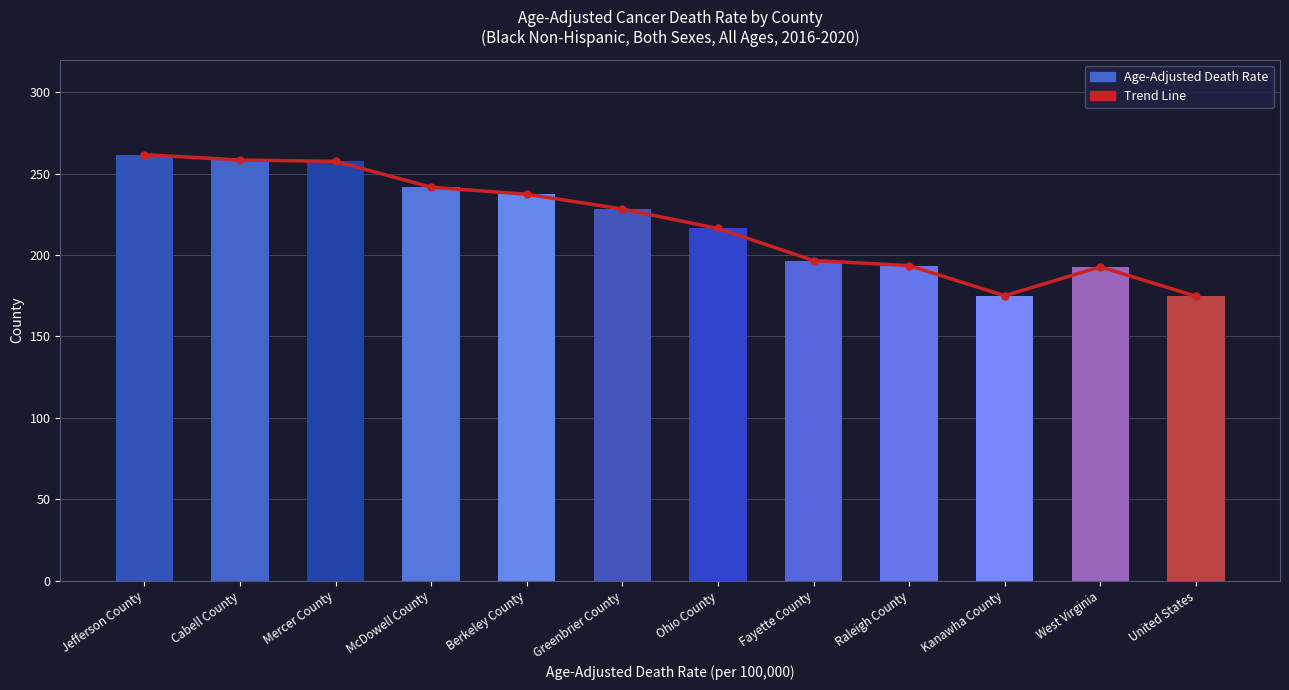

True or false: Trend Line has a value of 70.6 at Fayette County.

False